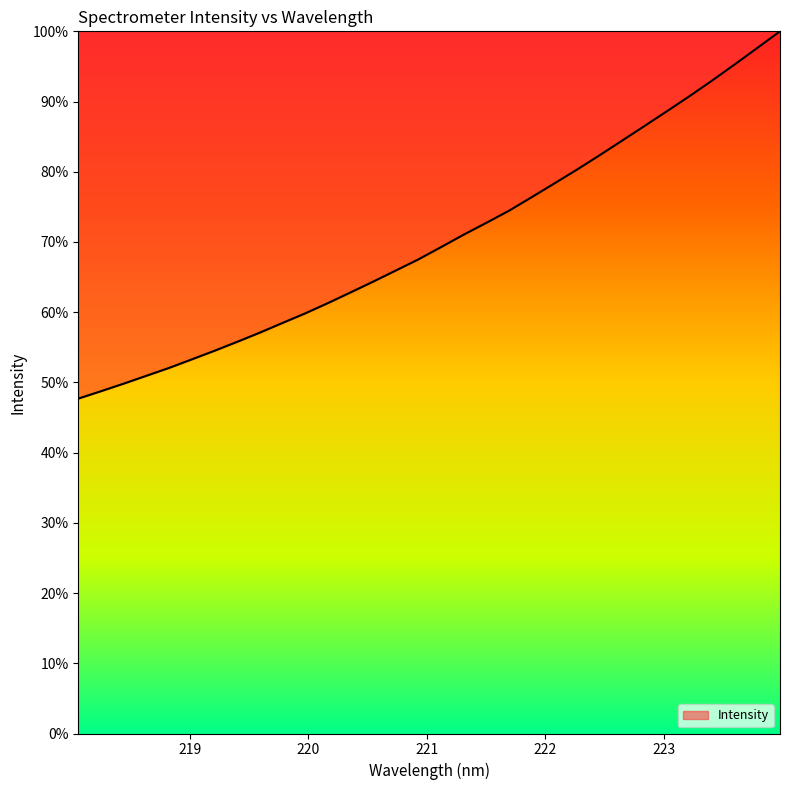

What is the minimum value shown in the chart?

47.7